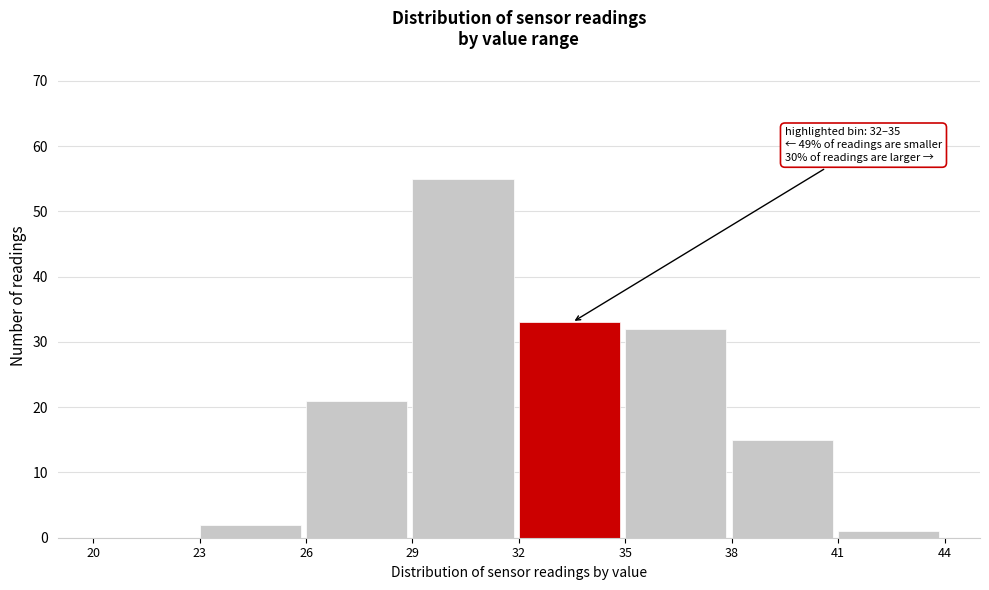

Over which range of the x-axis is the bar tallest?

29 to 32